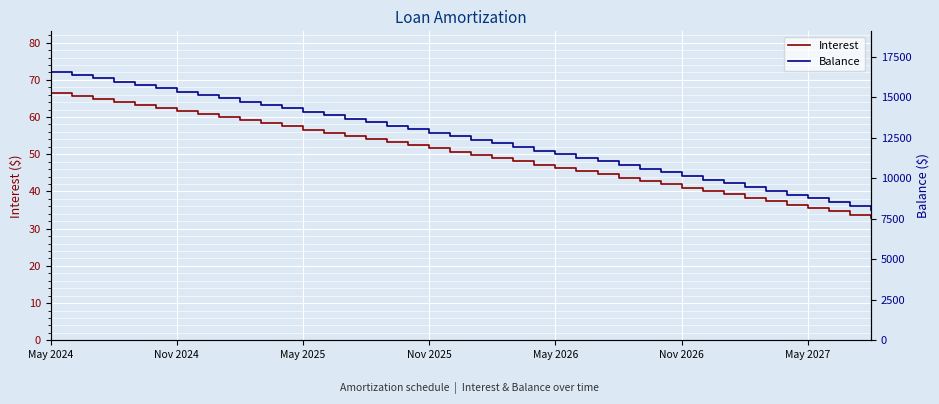

True or false: Interest and Balance cross at least once.

False